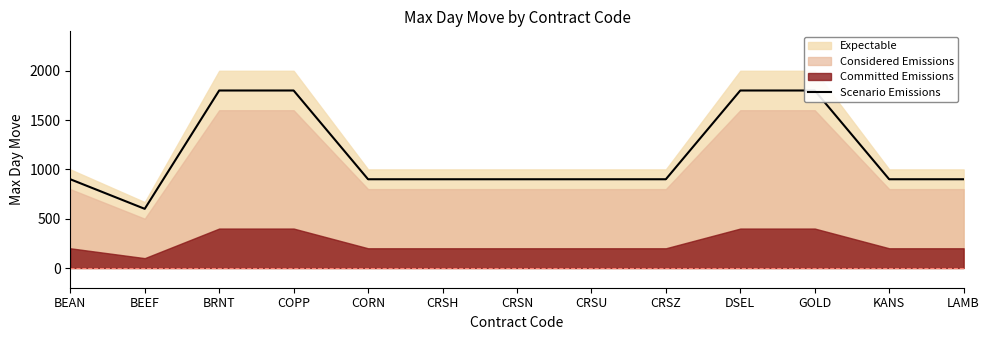

Which label corresponds to the largest value in the chart?

BRNT